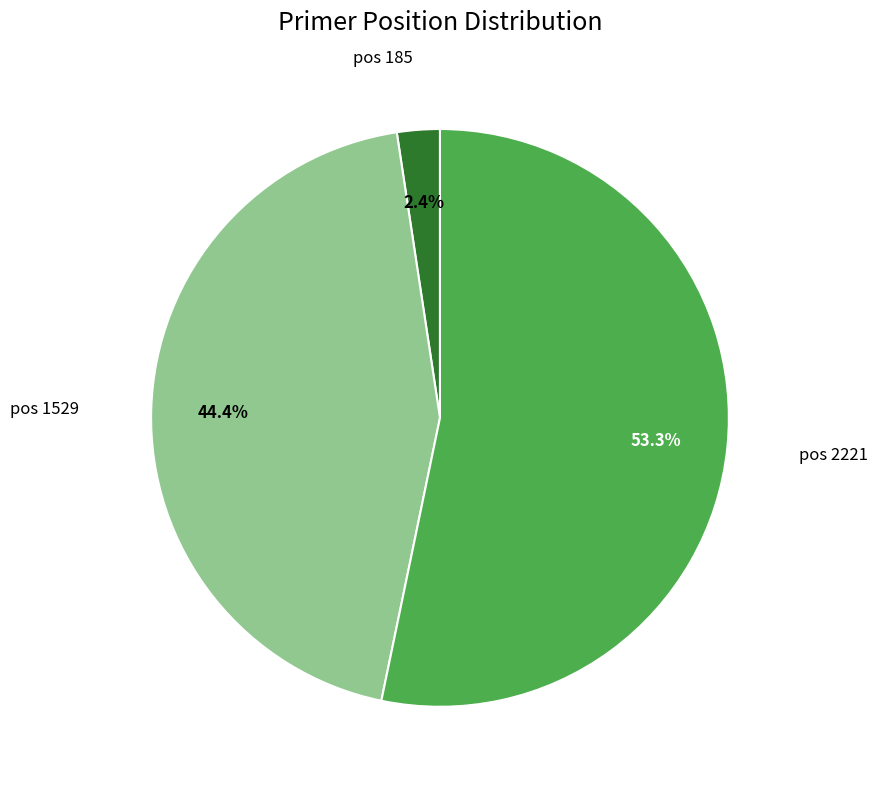

To the nearest percent, what is the difference between the largest and smallest slice percentages?

51%